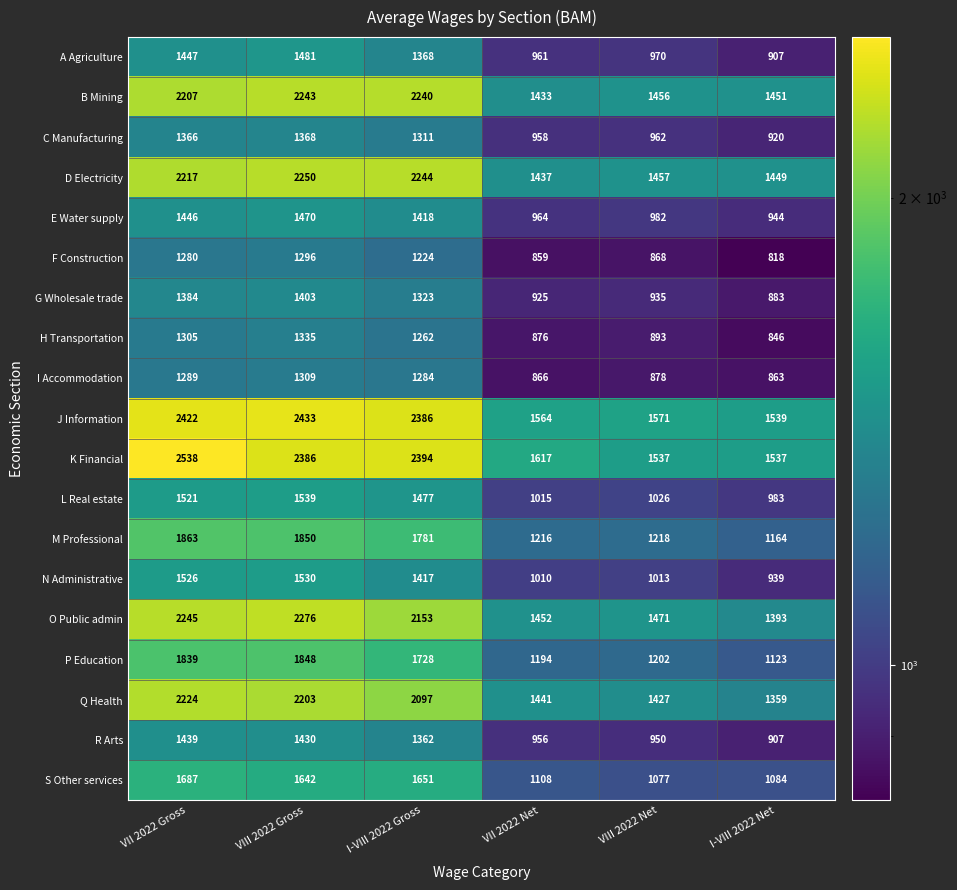

What is the sum of the J Information values at VIII 2022 Gross and I-VIII 2022 Gross?

4819